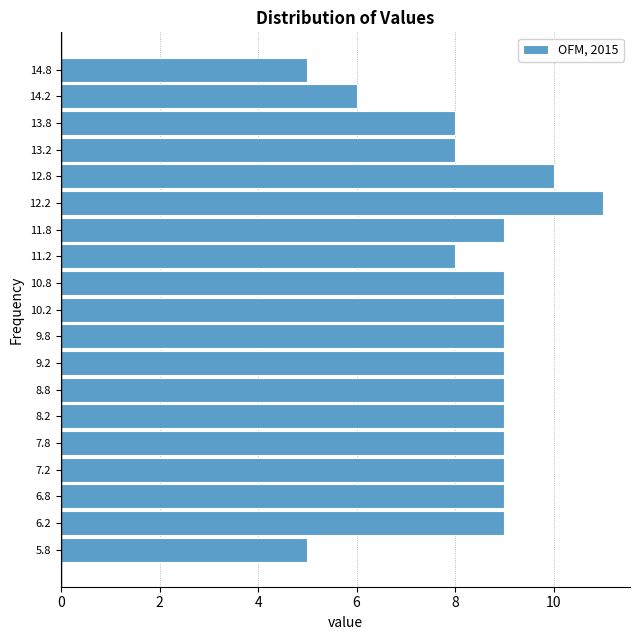

Reading bottom to top, transcribe this chart: for each bar, give the range it covers on the y-axis and its length. The values are not printed on the chart, so give them approximately, as read against the axis.

5.5 to 6.0: 5
6.0 to 6.5: 9
6.5 to 7.0: 9
7.0 to 7.5: 9
7.5 to 8.0: 9
8.0 to 8.5: 9
8.5 to 9.0: 9
9.0 to 9.5: 9
9.5 to 10.0: 9
10.0 to 10.5: 9
10.5 to 11.0: 9
11.0 to 11.5: 8
11.5 to 12.0: 9
12.0 to 12.5: 11
12.5 to 13.0: 10
13.0 to 13.5: 8
13.5 to 14.0: 8
14.0 to 14.5: 6
14.5 to 15.0: 5